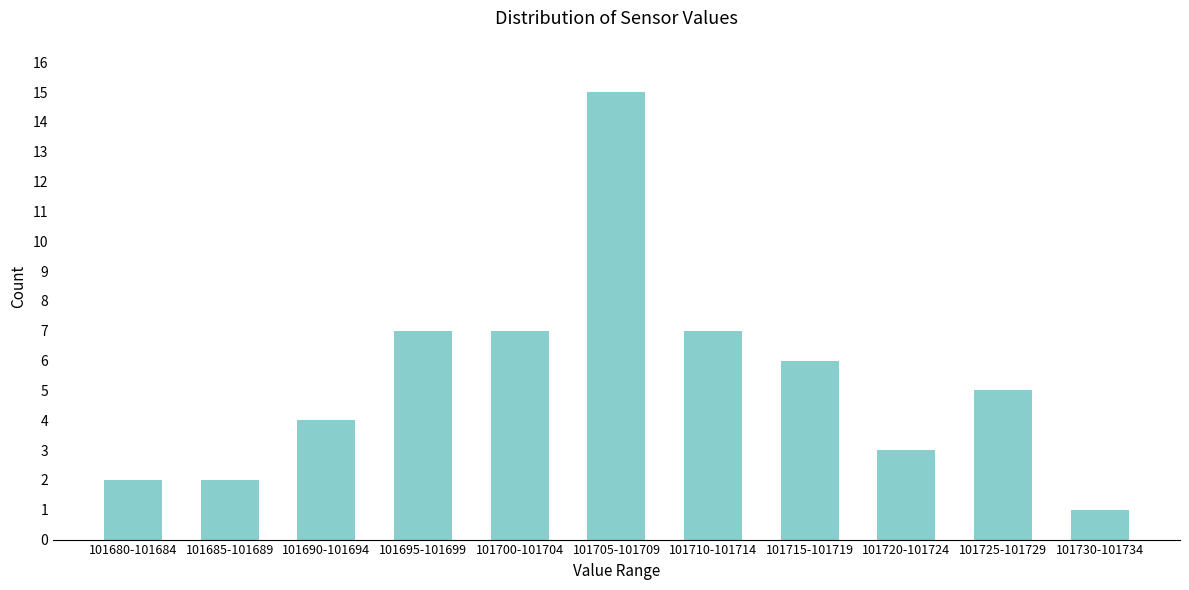

Reading left to right, transcribe all the data shown in this chart.

101680-101684=2	101685-101689=2	101690-101694=4	101695-101699=7	101700-101704=7	101705-101709=15	101710-101714=7	101715-101719=6	101720-101724=3	101725-101729=5	101730-101734=1